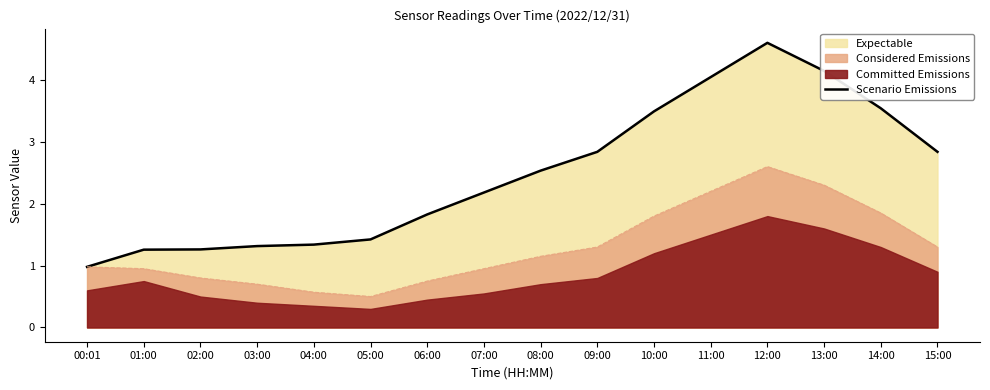

What is the difference between the maximum and minimum values?

3.6